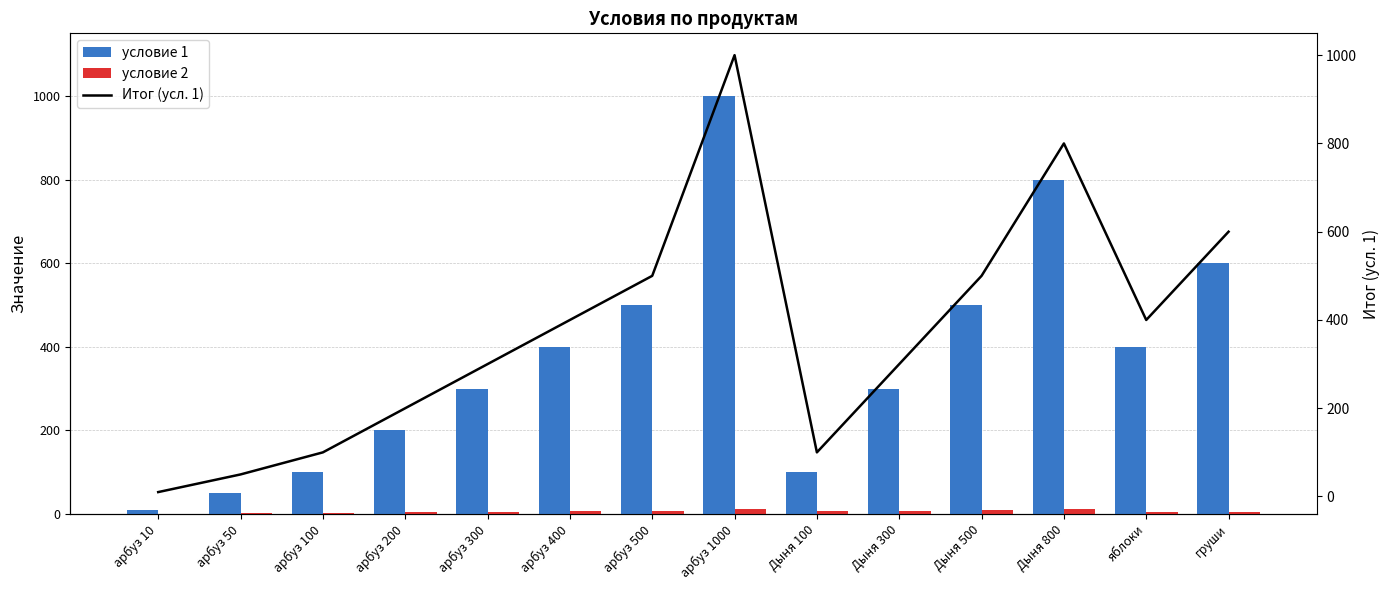

True or false: условие 2 has a value of 2 at груши.

False